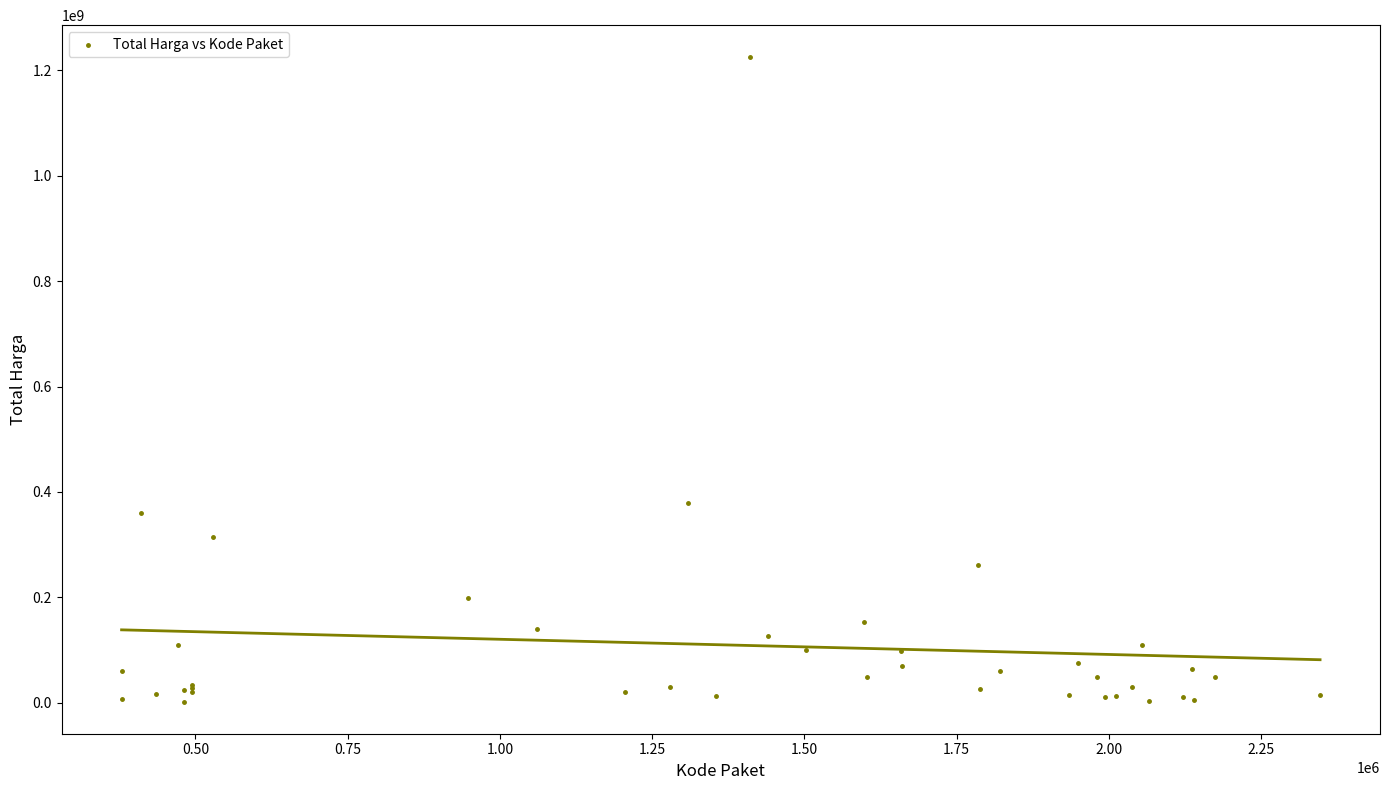

What Y value in the scatter plot is closest to 613538875?

379075000